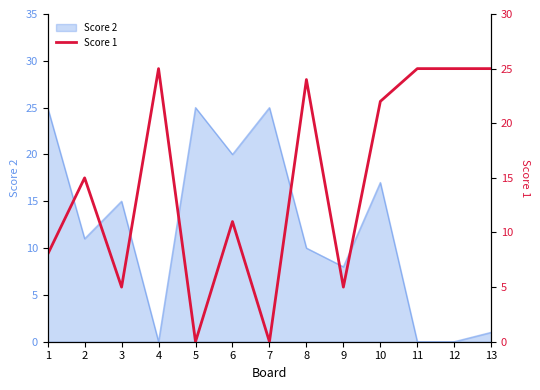

Is it true that Score 2 equals 10 at 10?

False